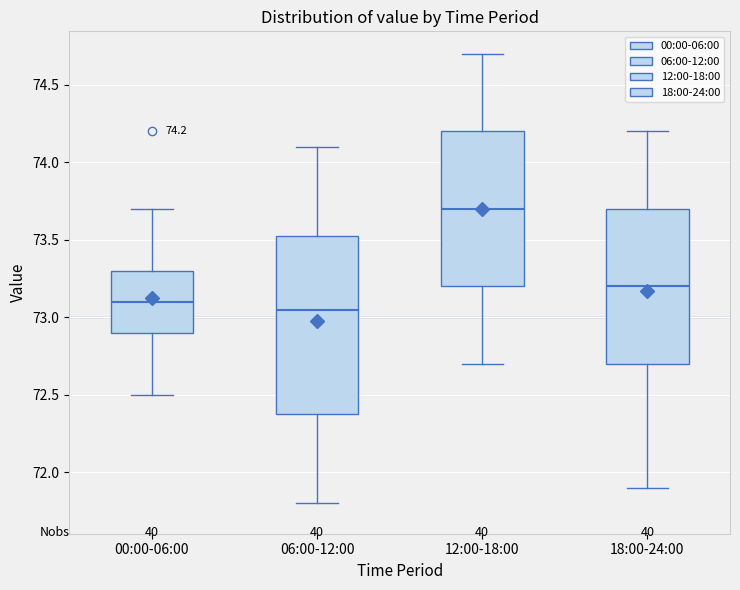

Which box is the tallest, from its lower edge to its upper edge?

06:00-12:00